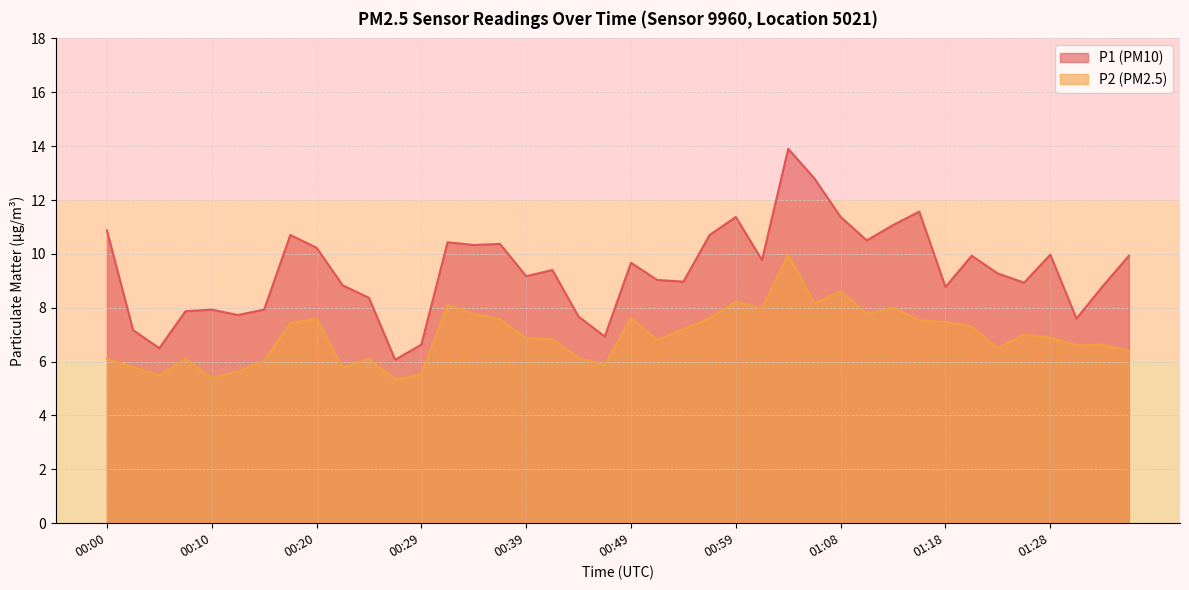

What is the sum of all P1 line values?

375.1